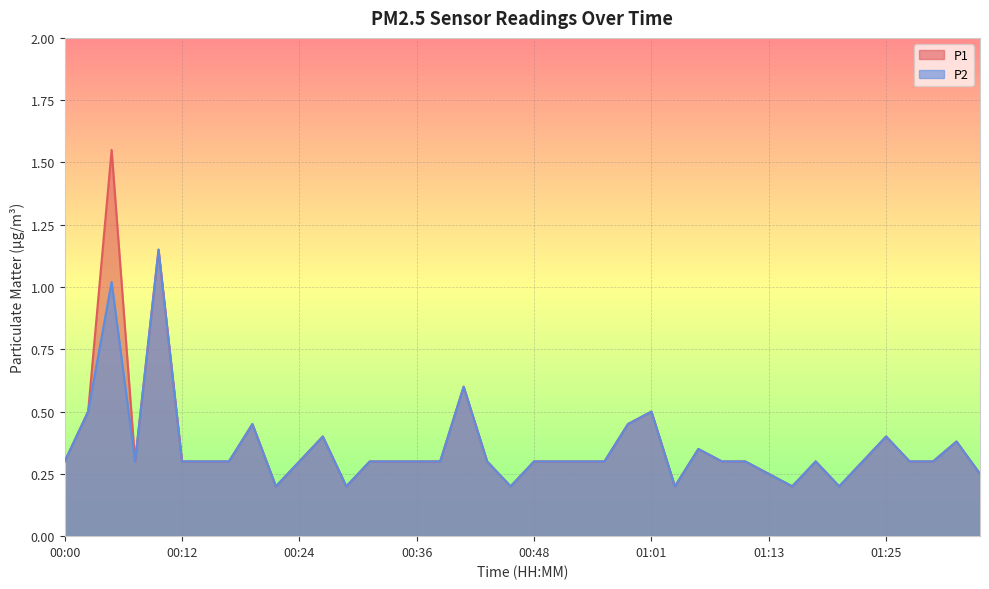

At 00:10, list the series in order from smallest to largest.

P1, P2